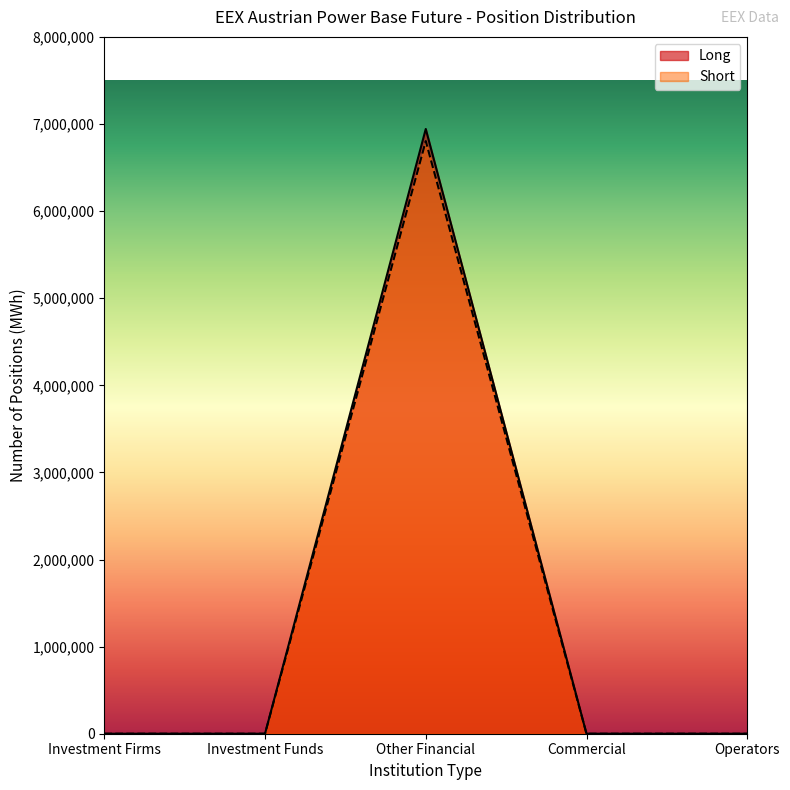

What are all the series names shown in the legend?

Long, Short